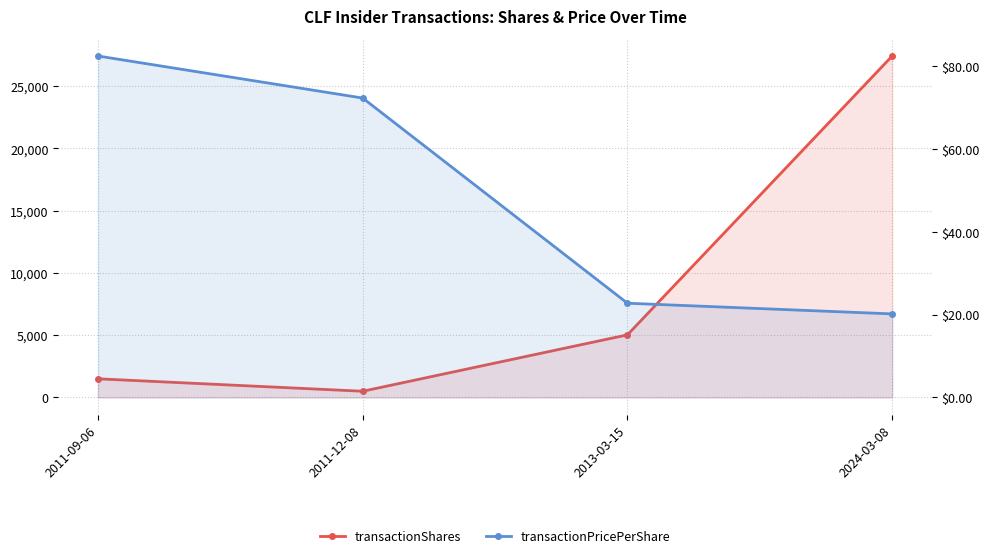

Where does the transactionShares series first go above 5031?

2024-03-08